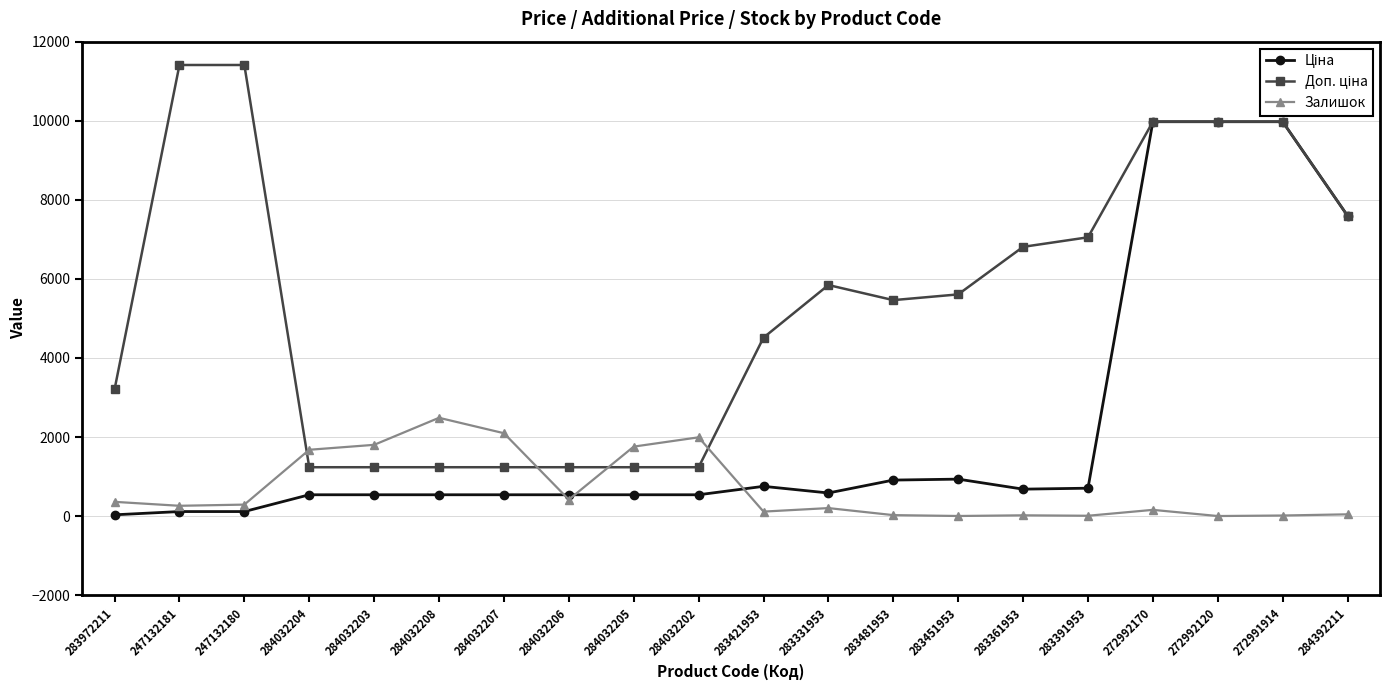

Is it true that Залишок equals 260.0 at 247132181?

True